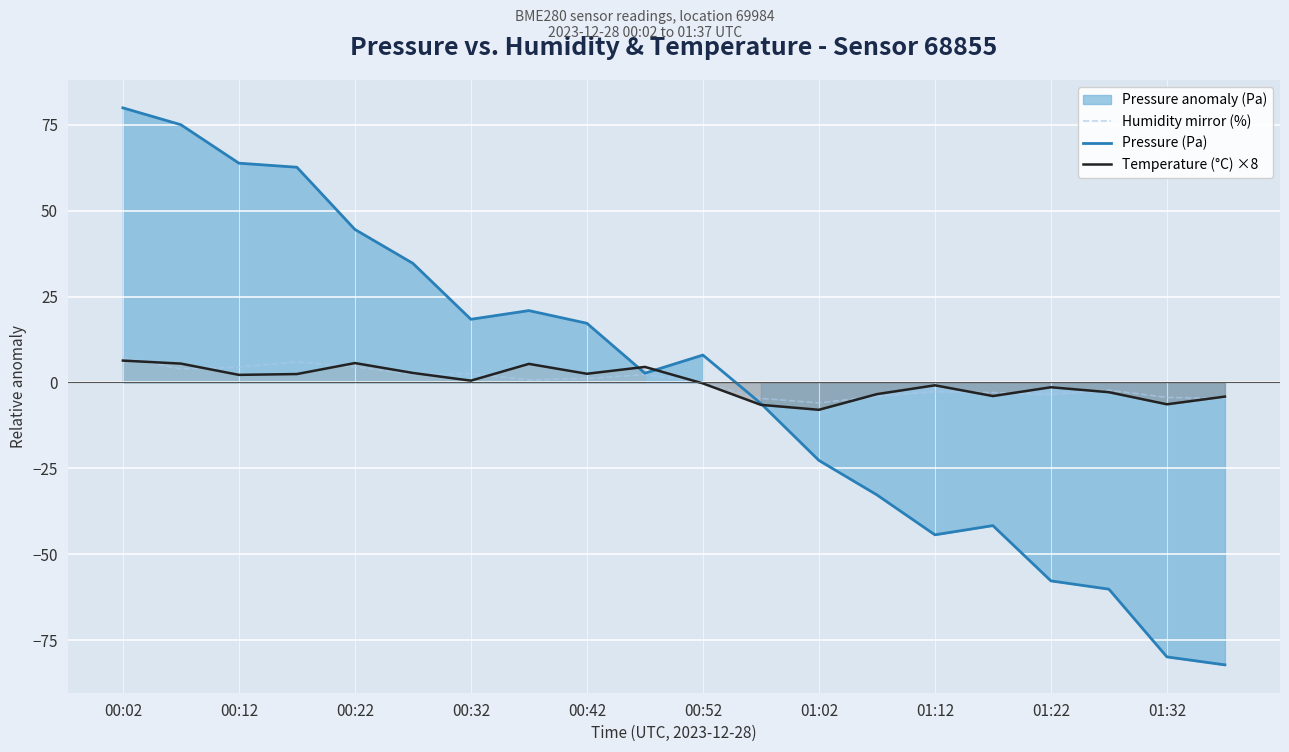

What is the minimum value for Temperature (°C) ×8?

-8.0